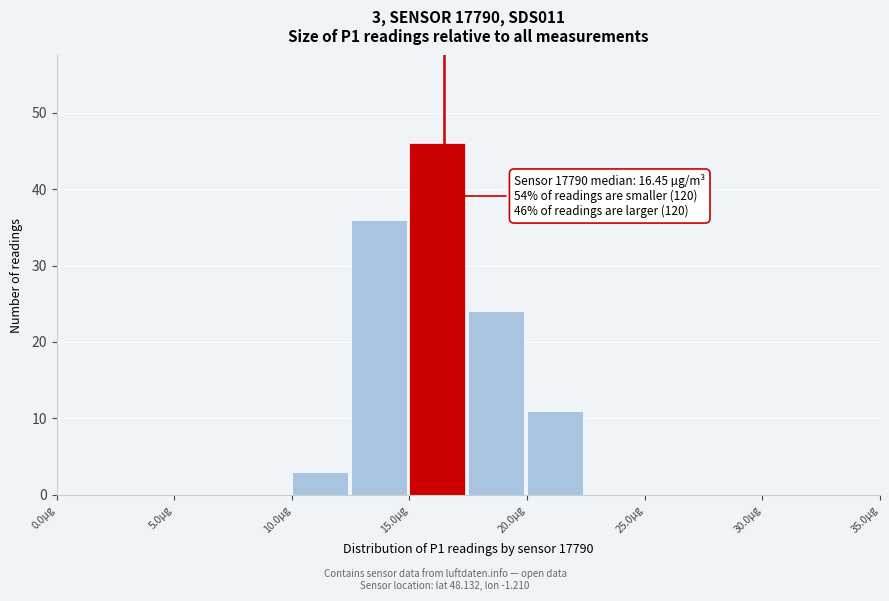

Which range on the x-axis has the tallest bar?

15.0 to 17.5